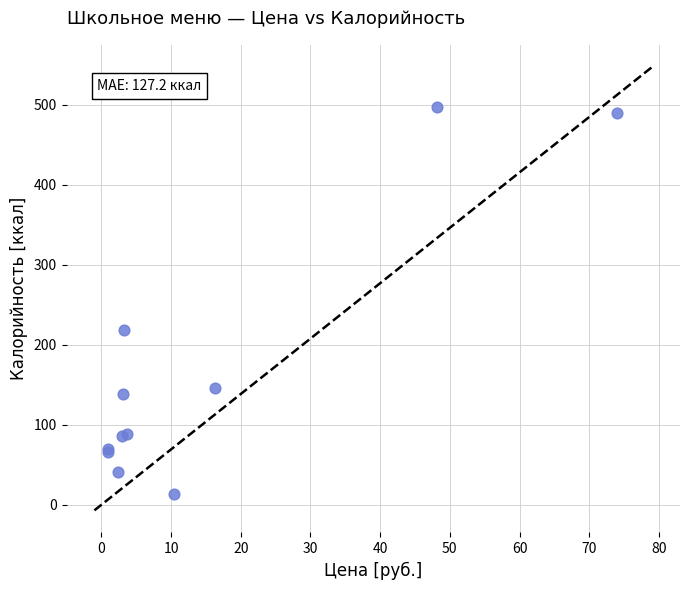

What Y value in the scatter plot is closest to 254?

218.2